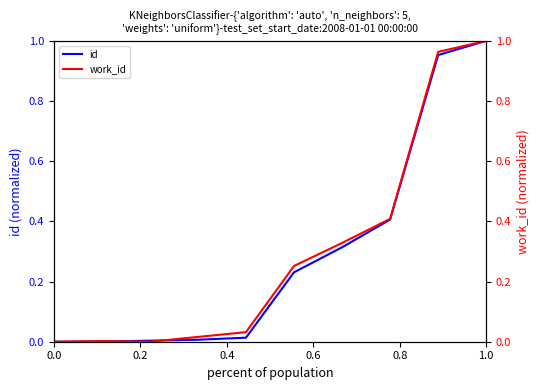

The work_id series shows 0.7 at 1.2. True or false?

False